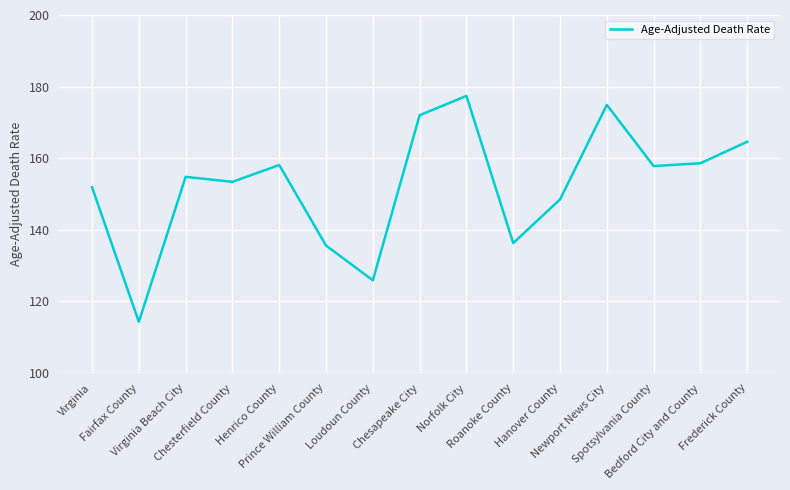

Is it true that the value at Fairfax County is 114.3?

True